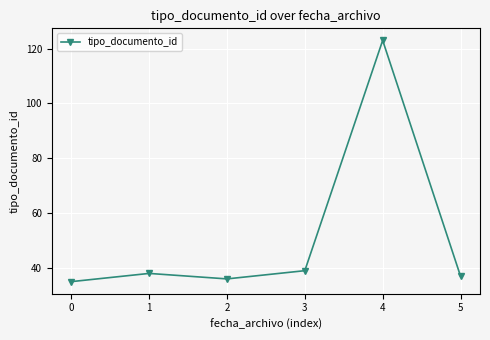

Which has a higher value, 5 or 4?

4